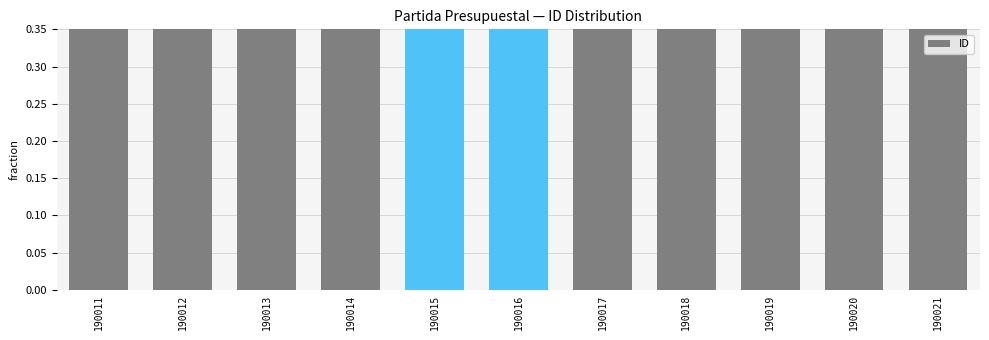

What is the minimum value shown in the chart?

1.0